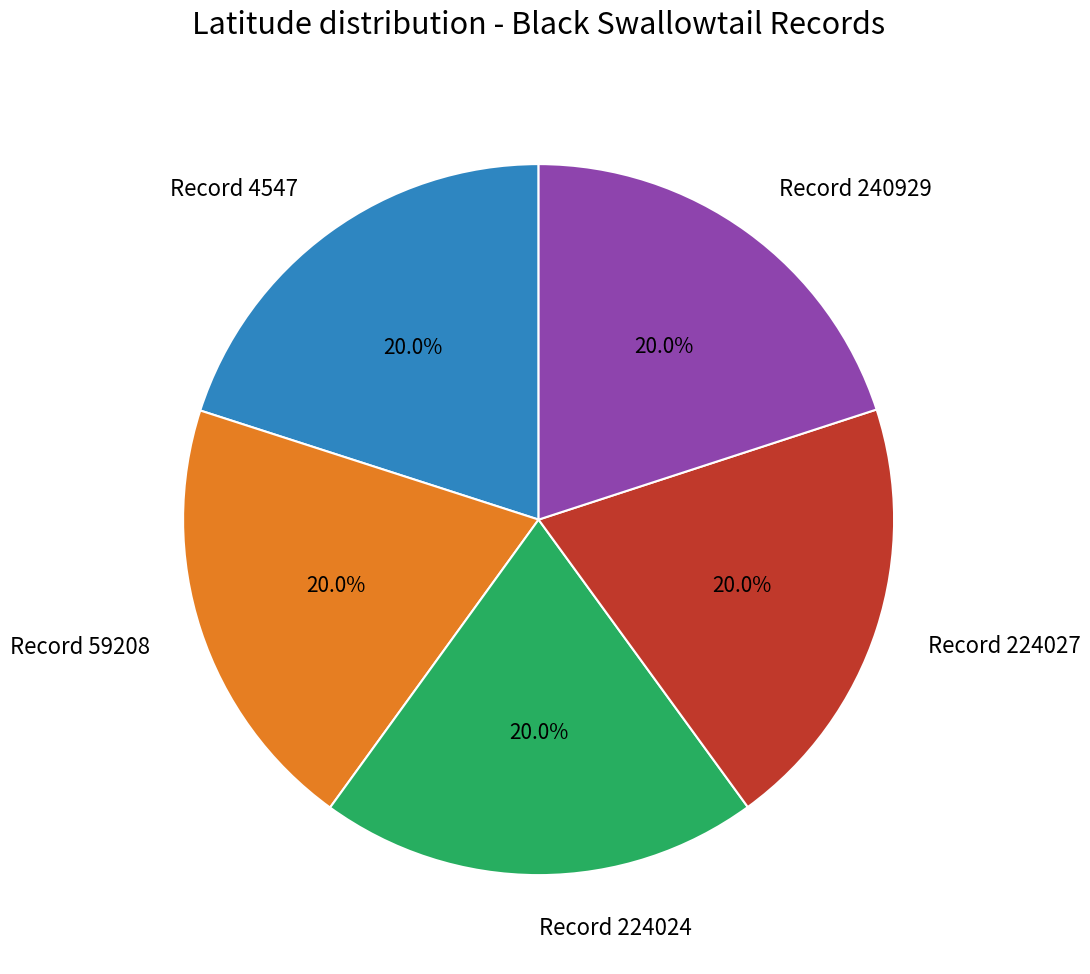

What is the ratio of the value at Record 224024 to the value at Record 59208?

1.0